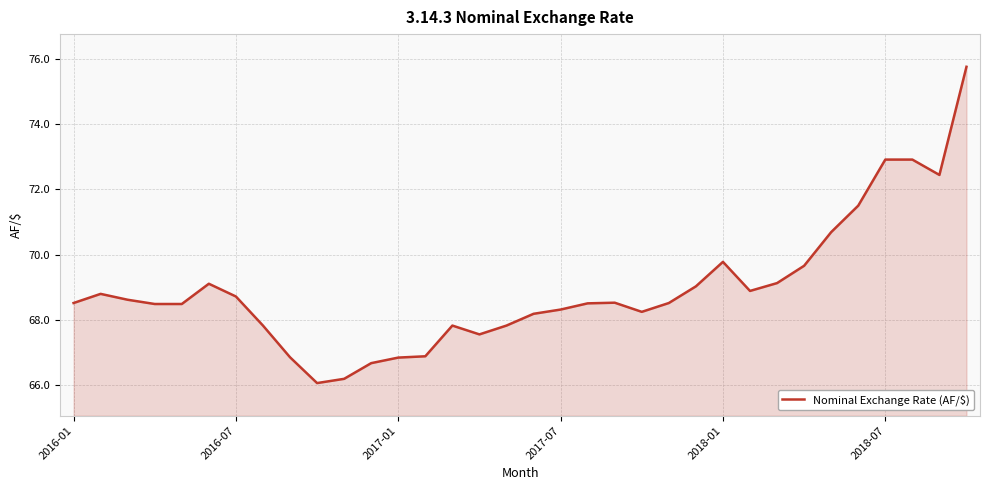

What is the maximum value shown in the chart?

75.8